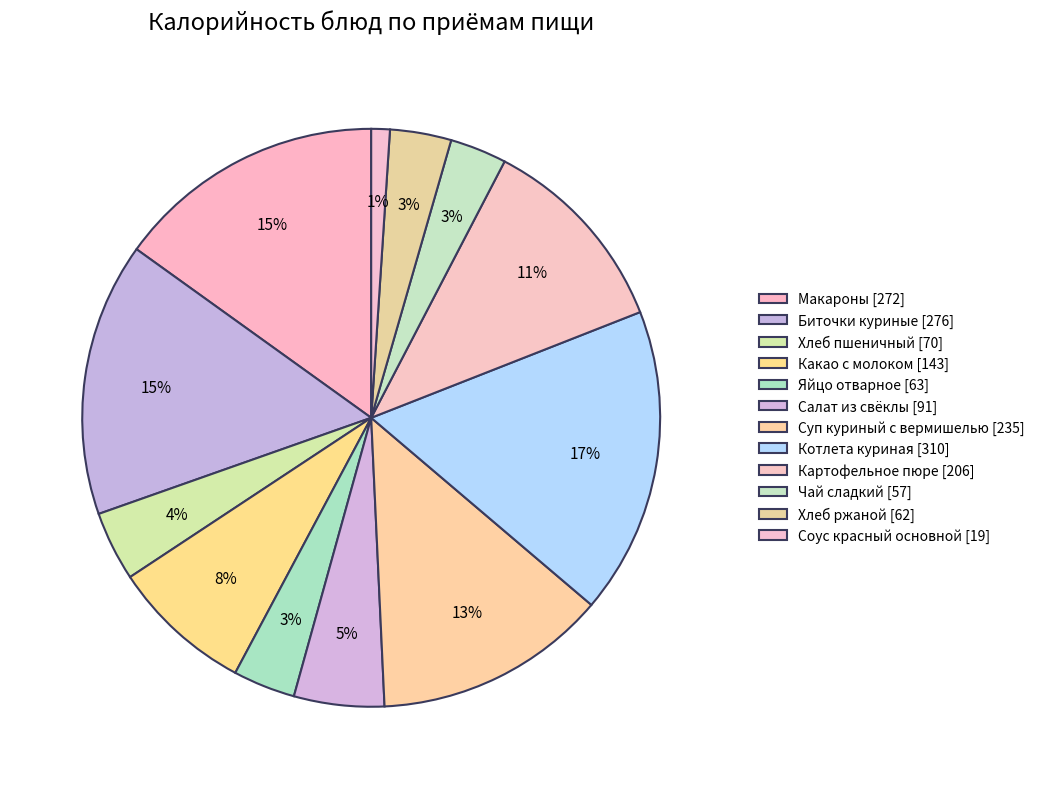

How many slices are in this pie chart?

12